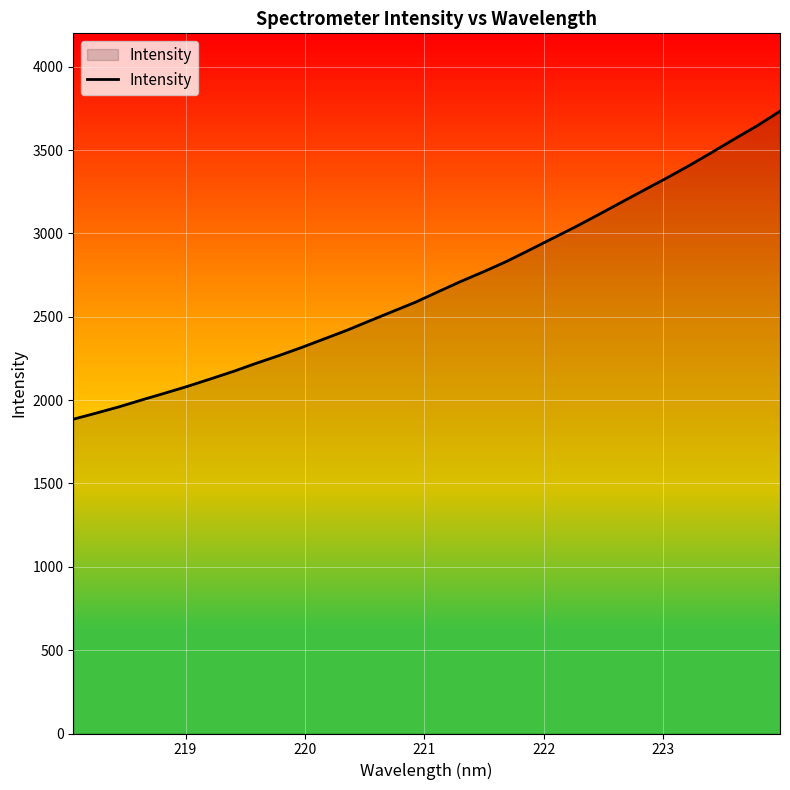

What is the greatest value displayed?

3732.7